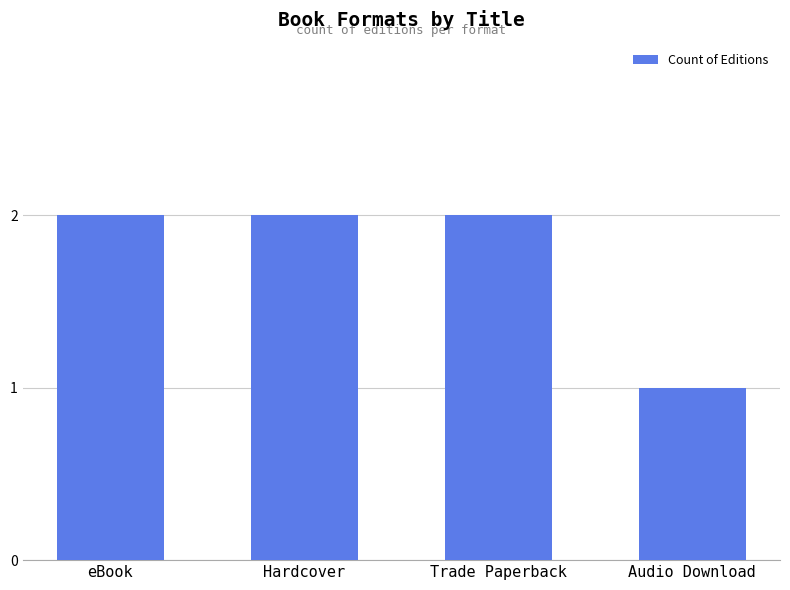

At which category does the chart reach its minimum across all series?

Audio Download